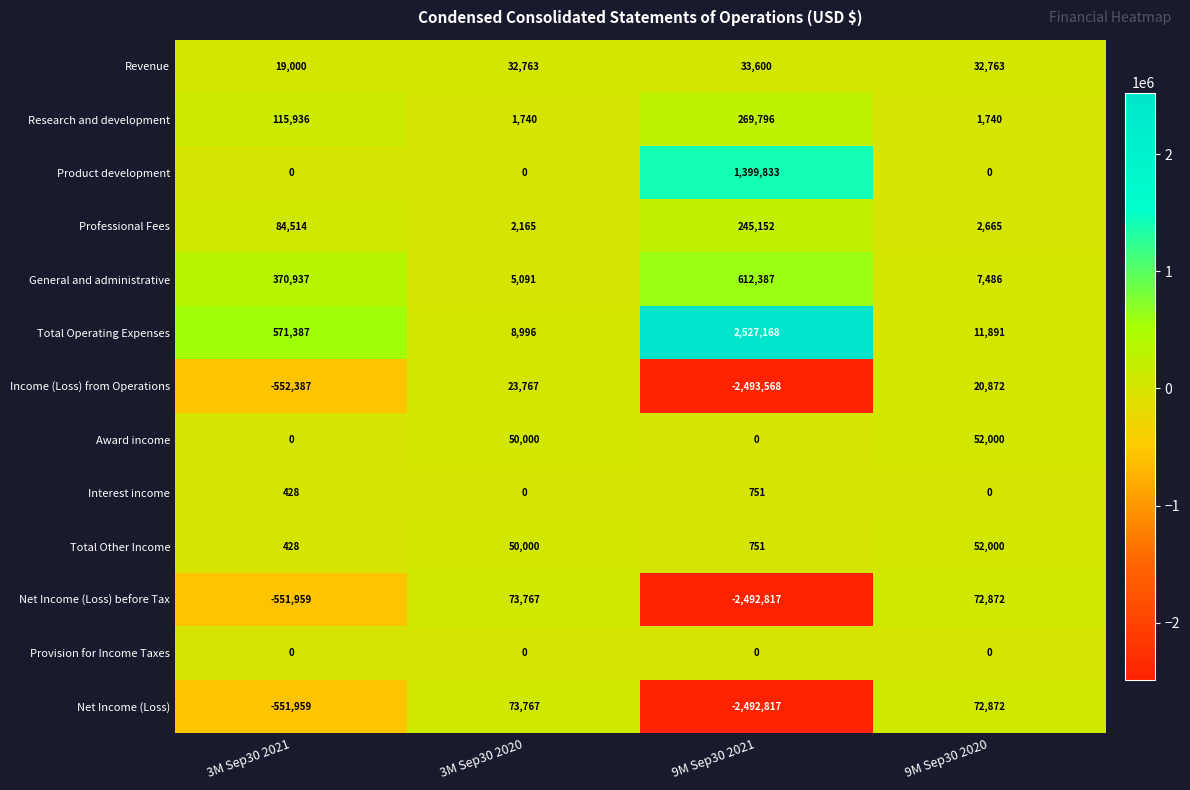

The Interest income series shows 751 at 9M Sep30 2021. True or false?

True